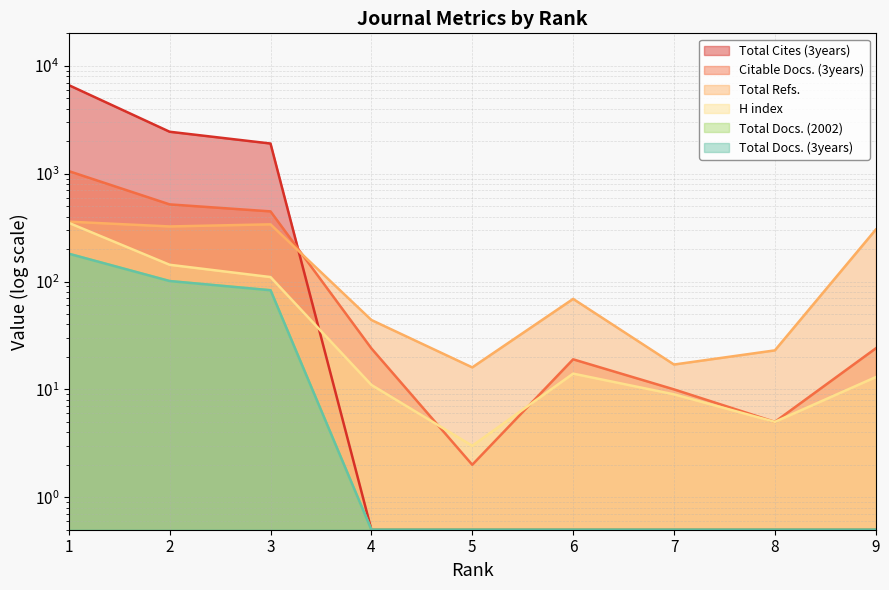

What is the minimum value shown in the chart?

0.5